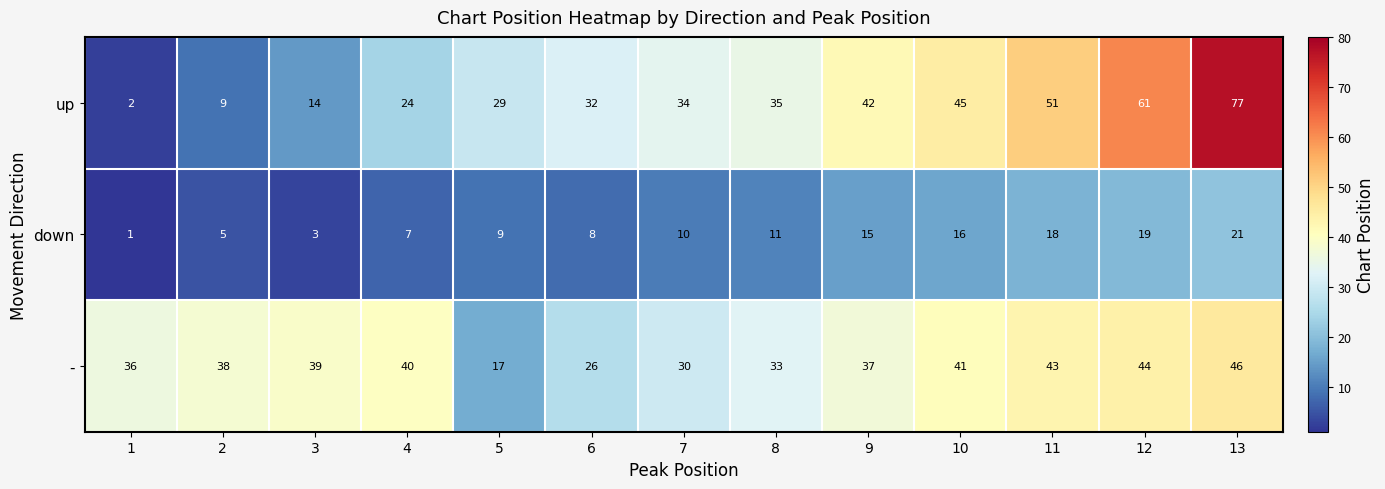

True or false: up has a value of 40 at 5.

False